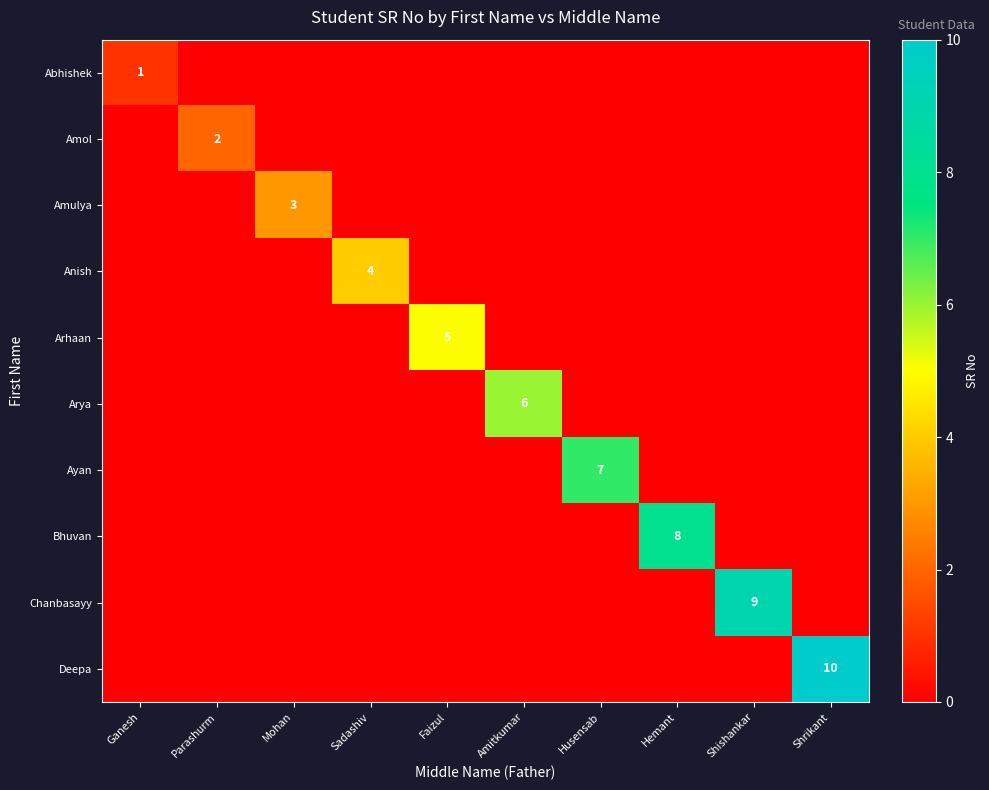

The value of Chanbasayy at Husensab is -3. True or false?

False